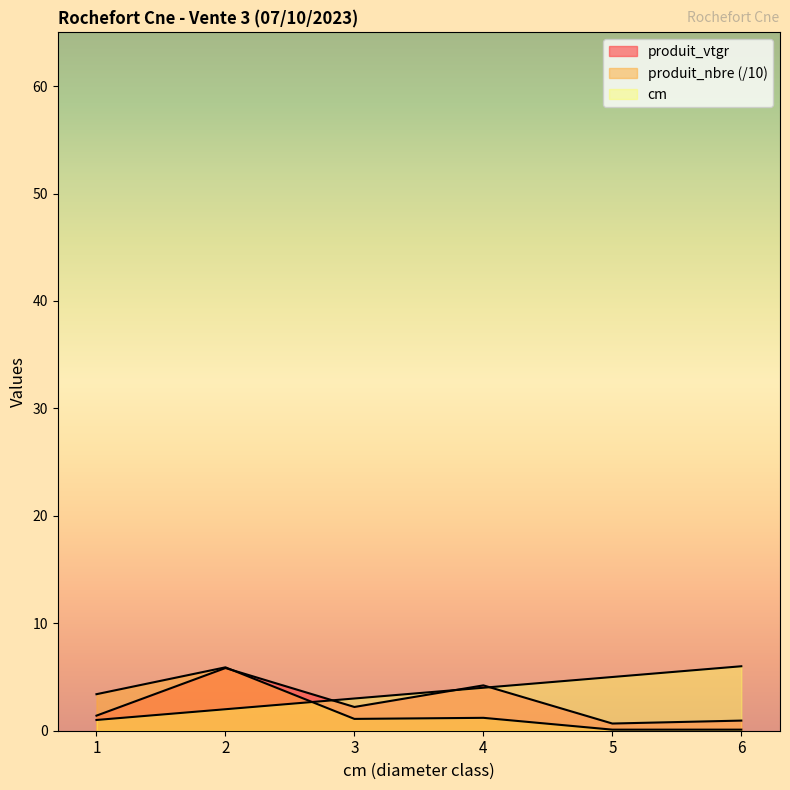

What is the smallest value displayed?

0.1